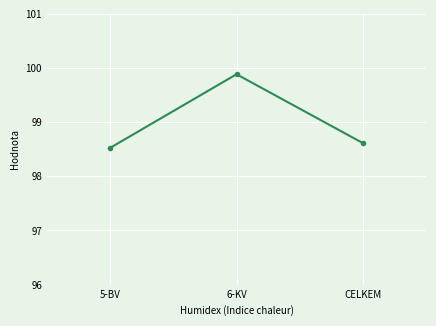

What is the average value?

99.0